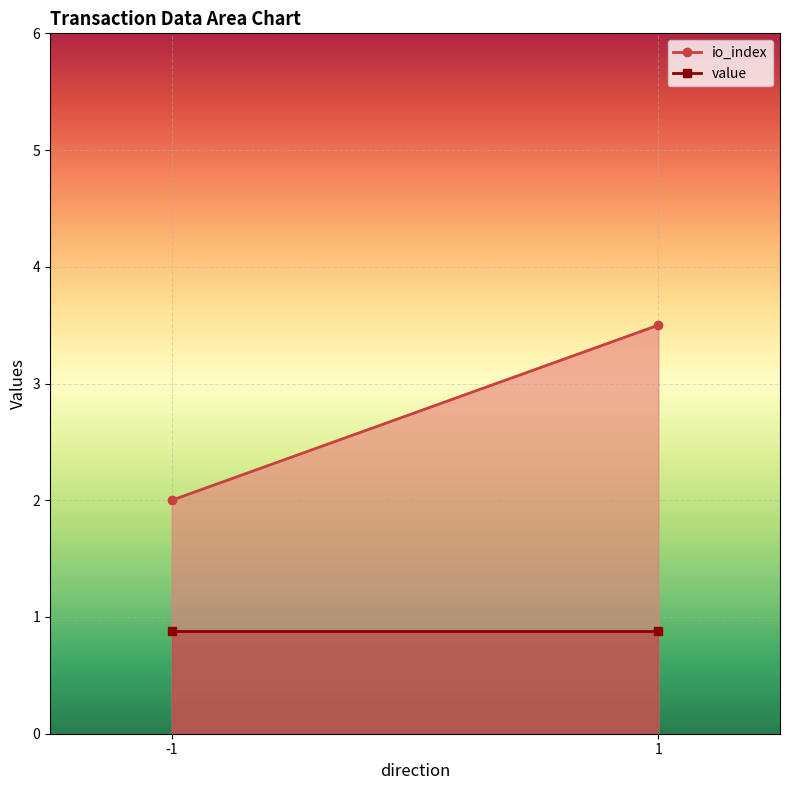

What is the sum of the io_index values at -1 and 1?

5.5